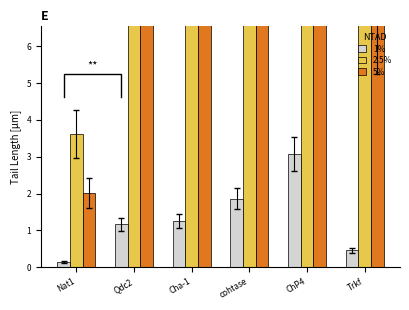

List the labels in order of 5% value, smallest first.

Nat1, Trkf, Qdc2, Cha-1, cohtase, ChP4